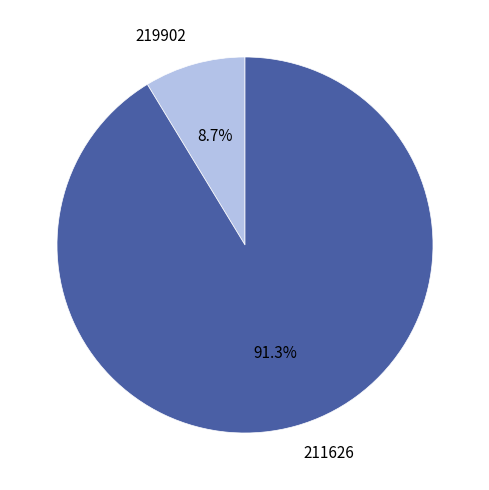

To the nearest percent, what is the difference between the largest and smallest slice percentages?

83%